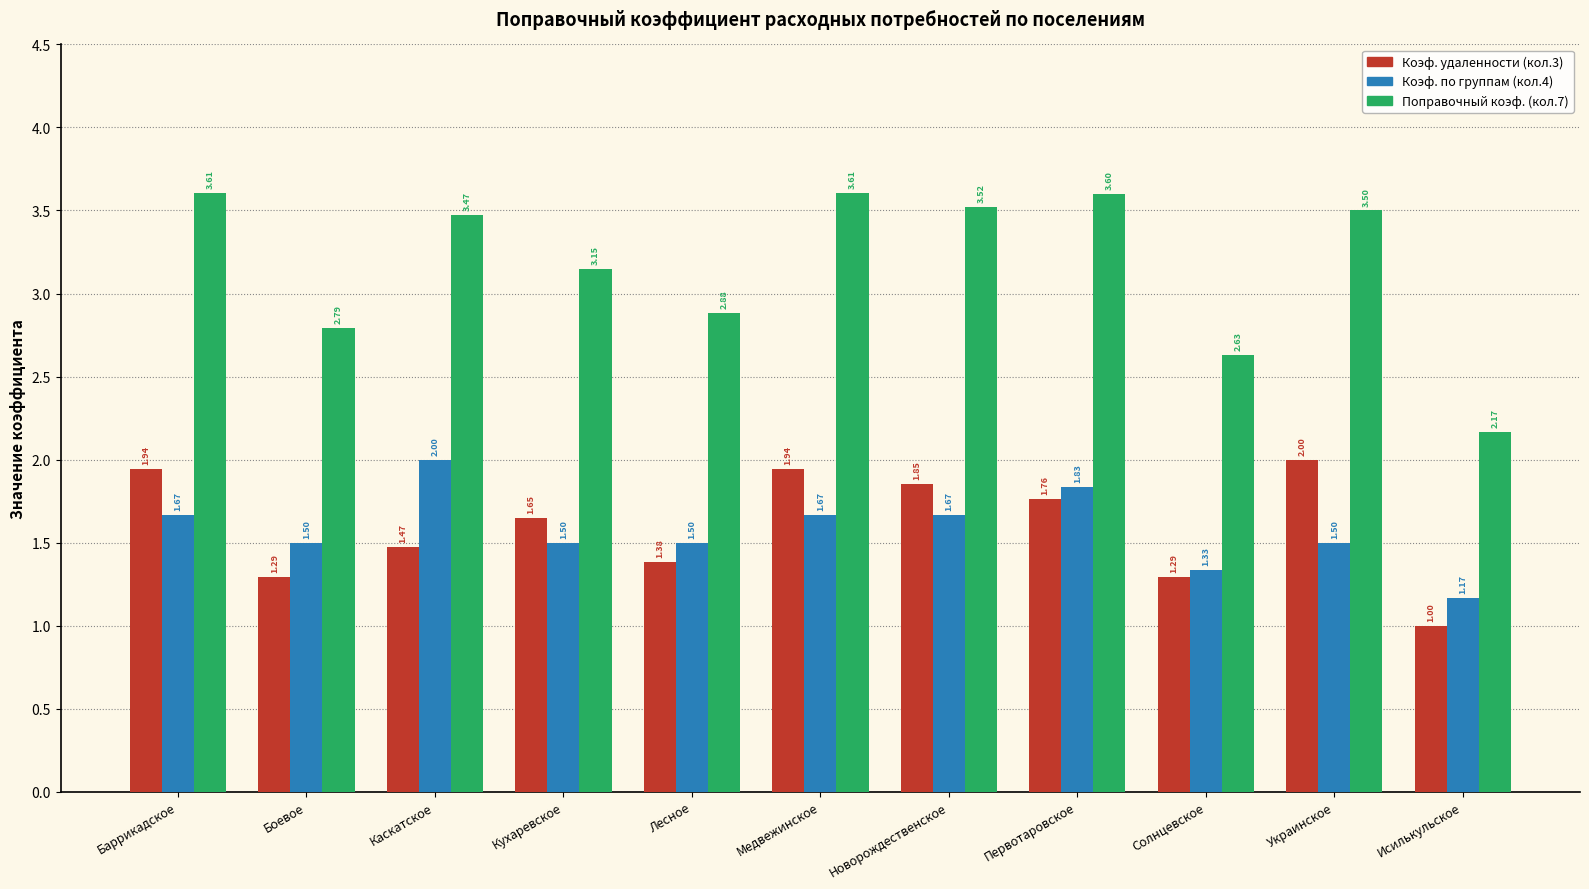

Is the value of Поправочный коэф. (кол.7) at Первотаровское greater than the value of Коэф. по группам (кол.4) at Кухаревское?

Yes